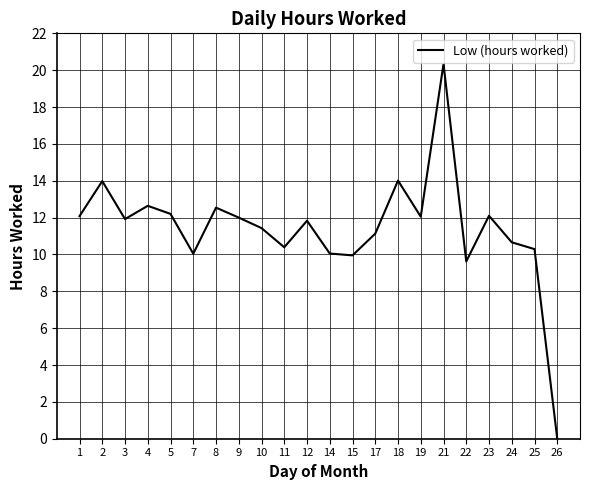

What is the difference between the maximum and minimum values?

20.3